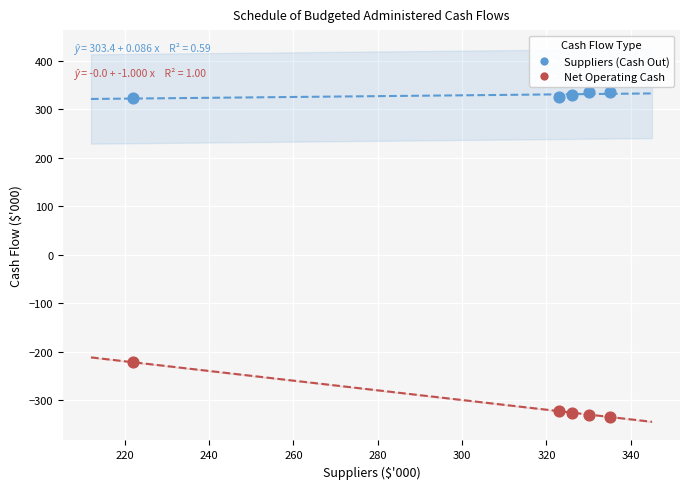

Across all series, what Y value is closest to 0?

-222